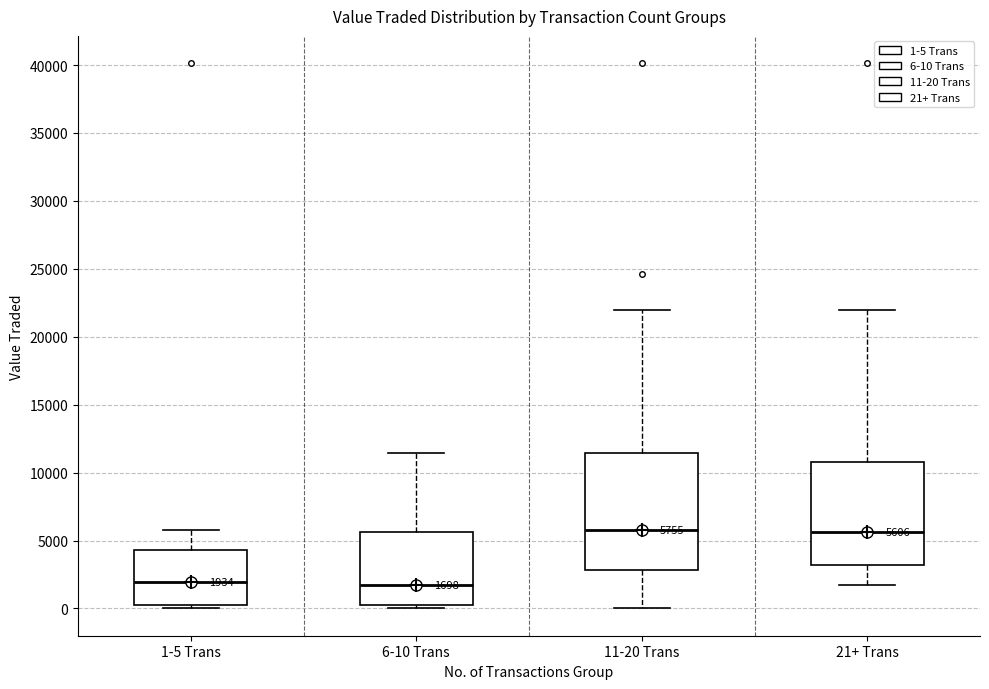

Which box is the tallest, from its lower edge to its upper edge?

11-20 Trans